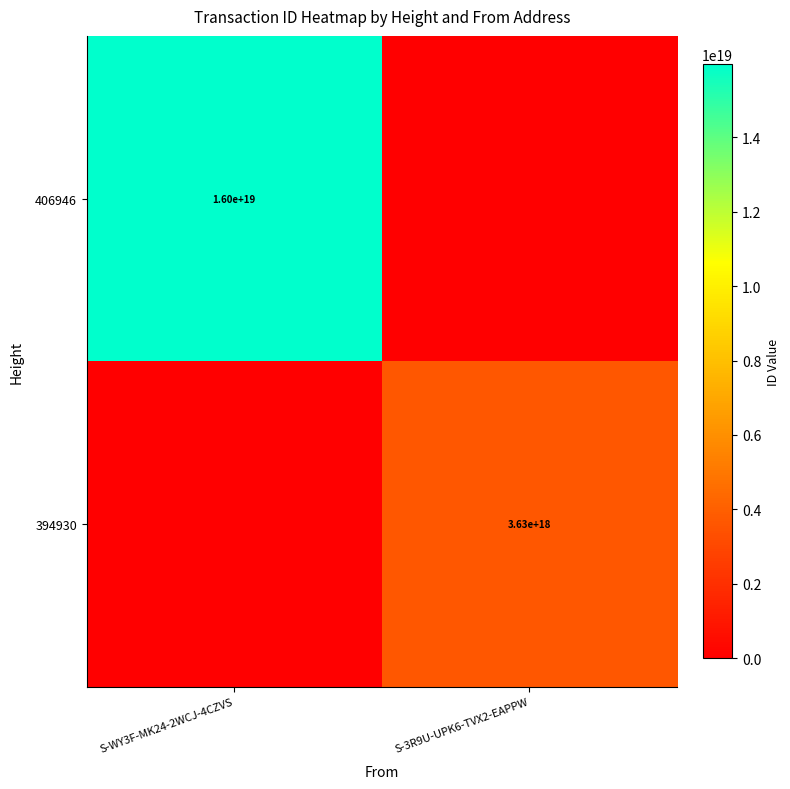

What is the difference between the highest and lowest values at S-3R9U-UPK6-TVX2-EAPPW?

3625836112704342528